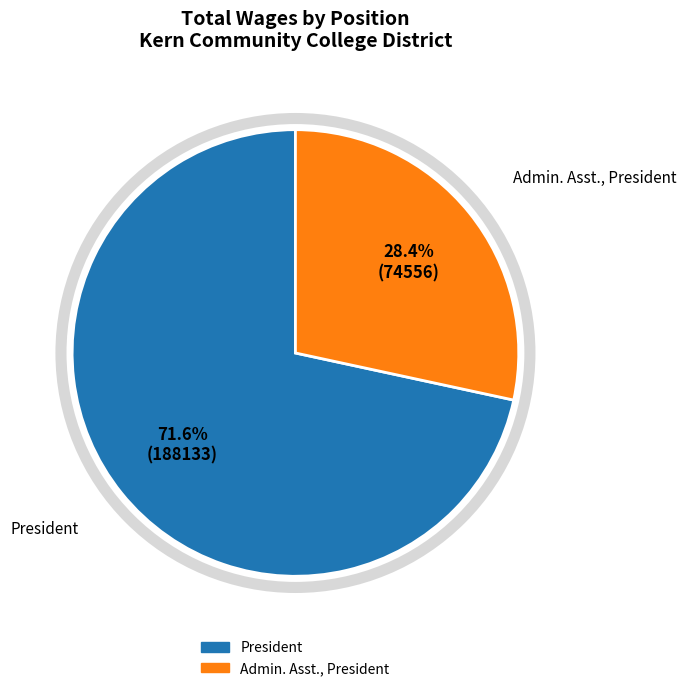

How many segments does this pie chart have?

2